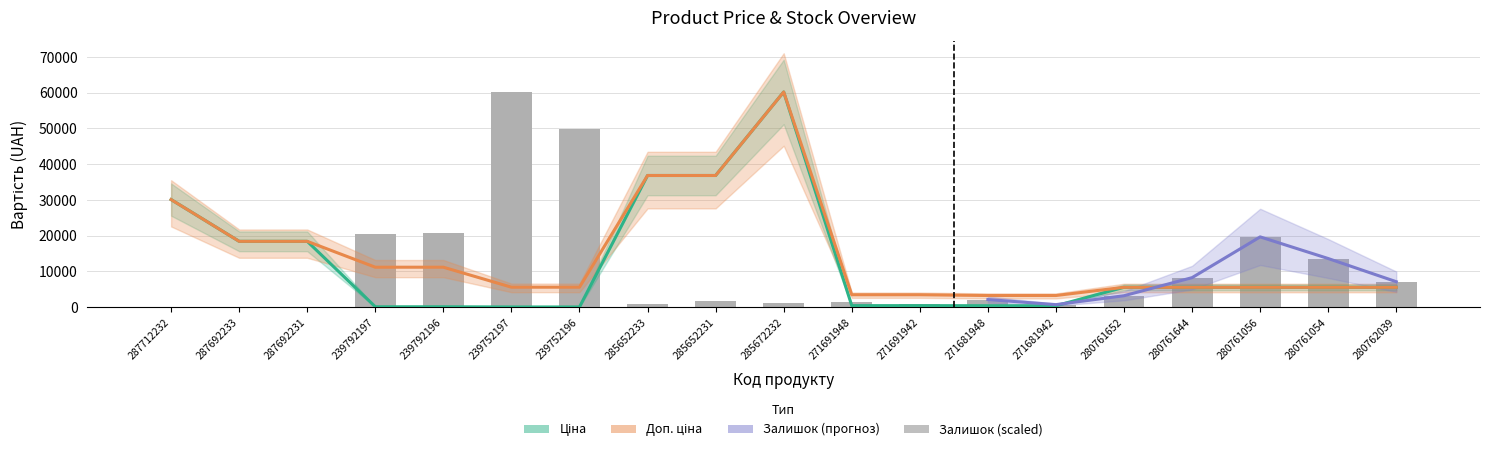

Is it true that Ціна equals 11.6 at 239752197?

False